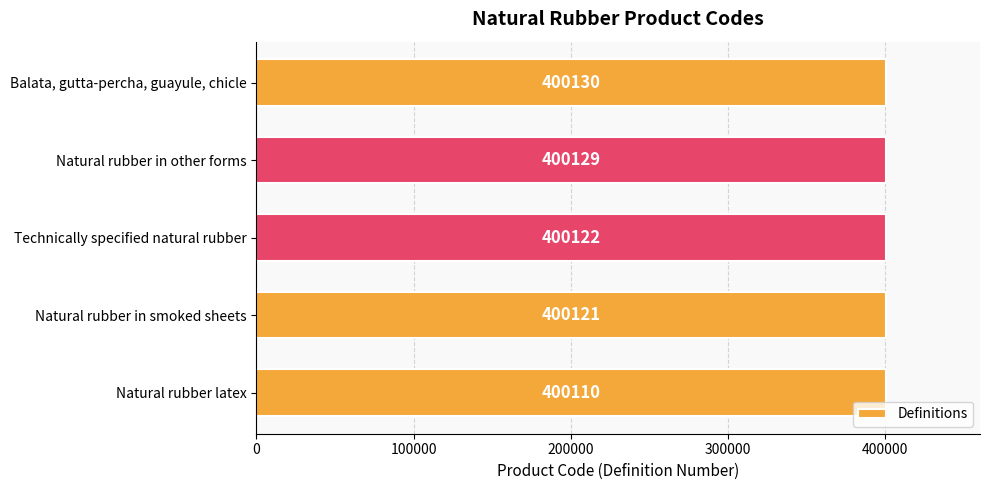

What is the change in value from Technically specified natural rubber to Natural rubber in other forms?

+7